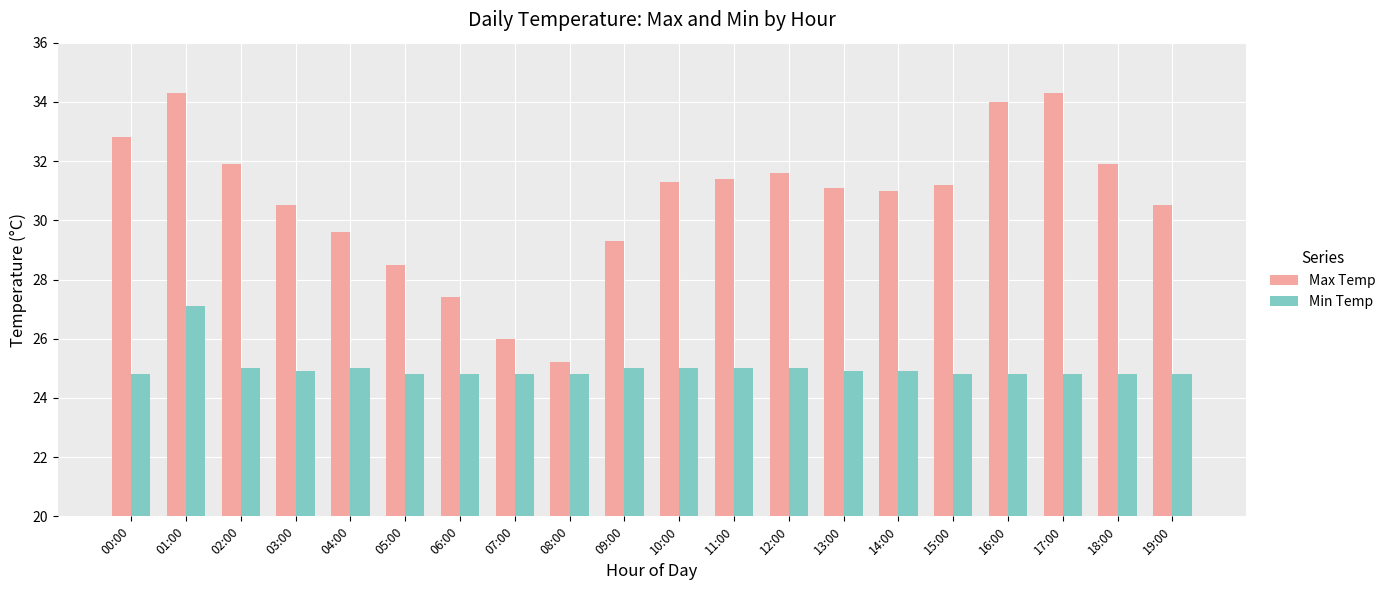

At which category is the sum across all series the highest?

01:00